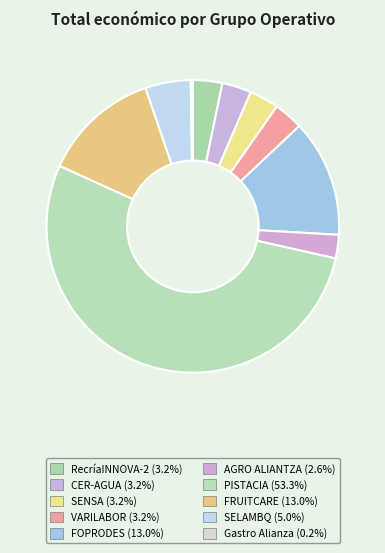

Count the number of slices in the pie.

10